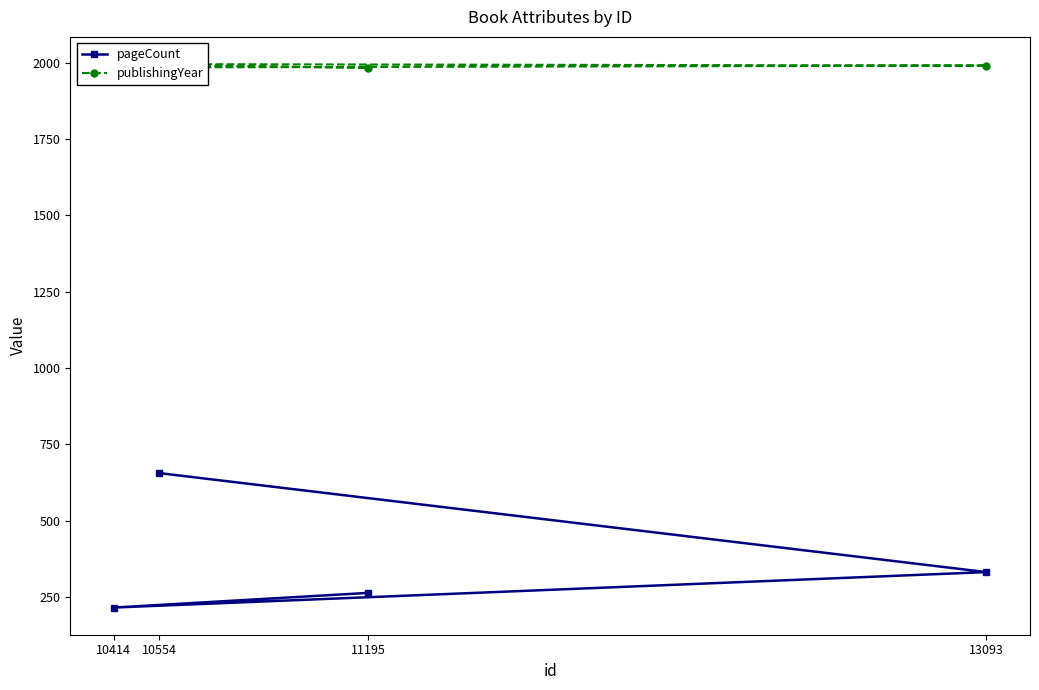

What is the difference between the highest and lowest values at 10554?

1328